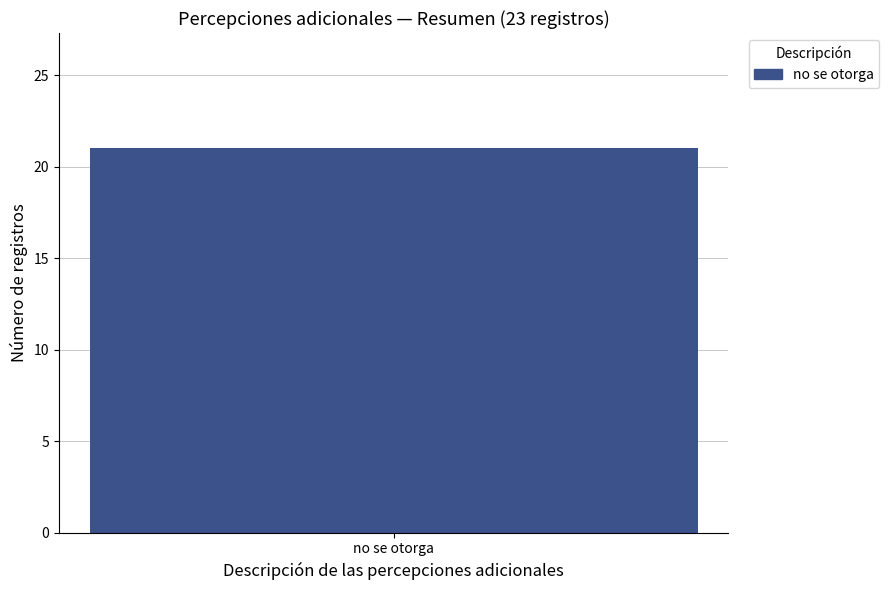

Are the bars horizontal?

No